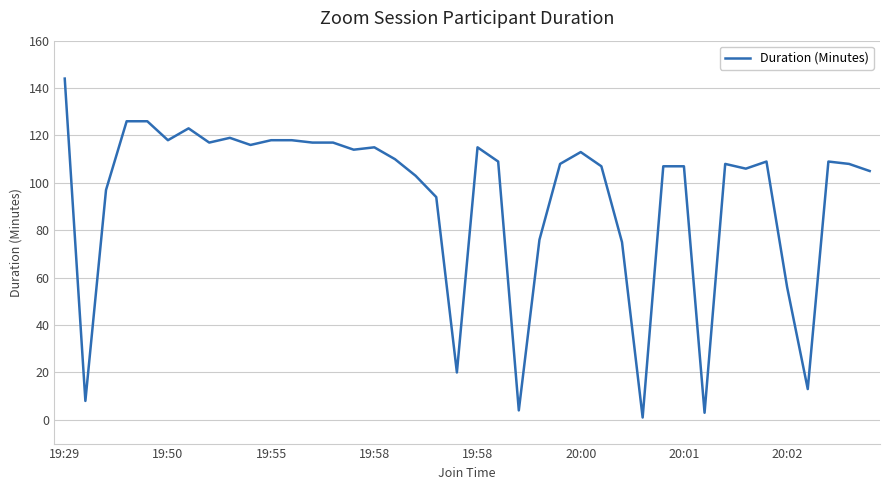

What is the greatest value displayed?

144